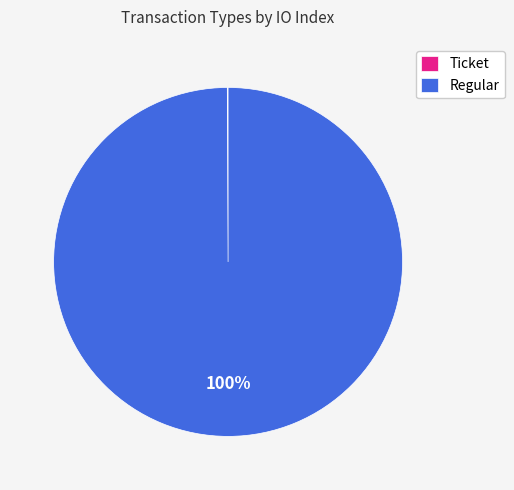

Which slice represents more than half of the pie?

Regular